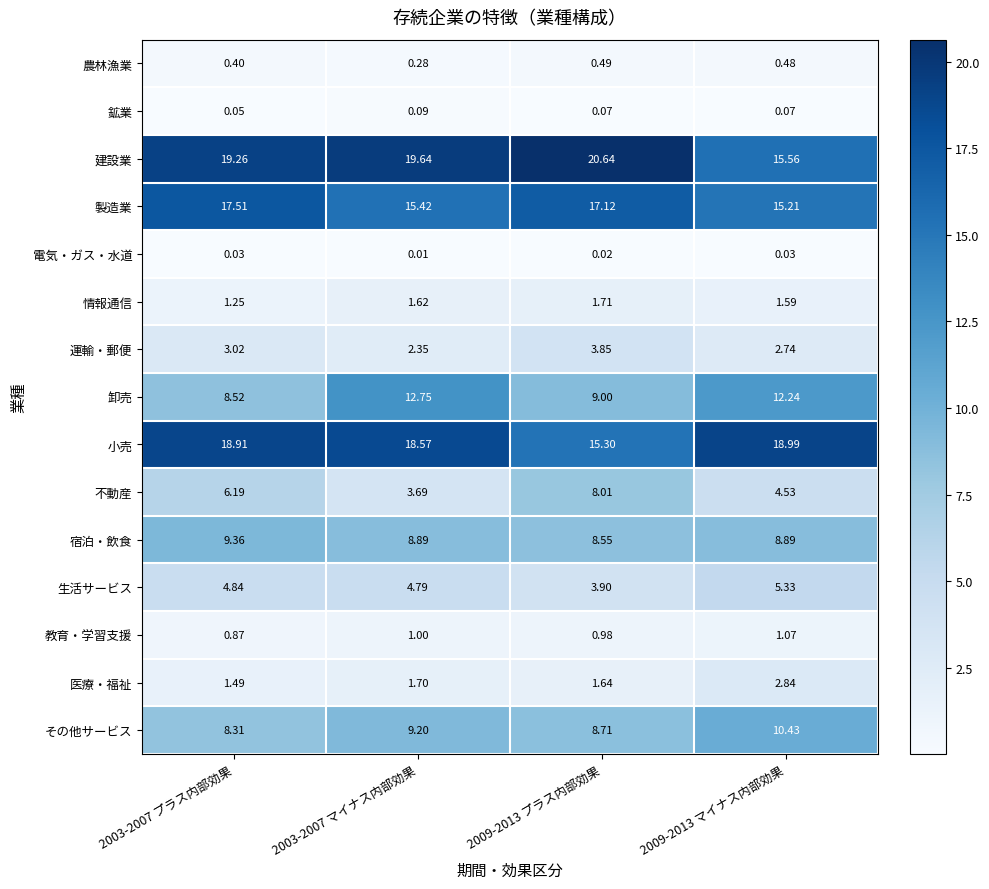

Which series has the largest range (max minus min)?

建設業